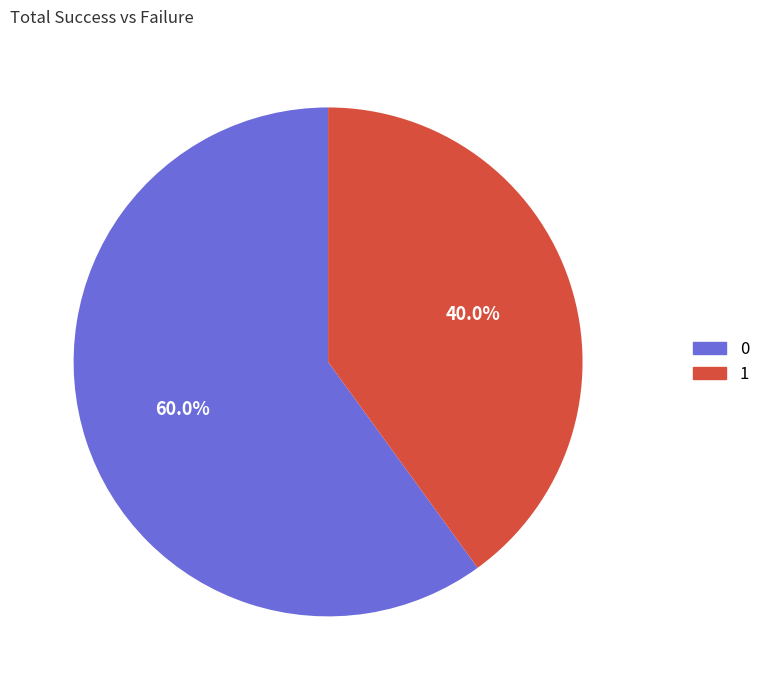

What portion of the pie excludes 1?

60.0%